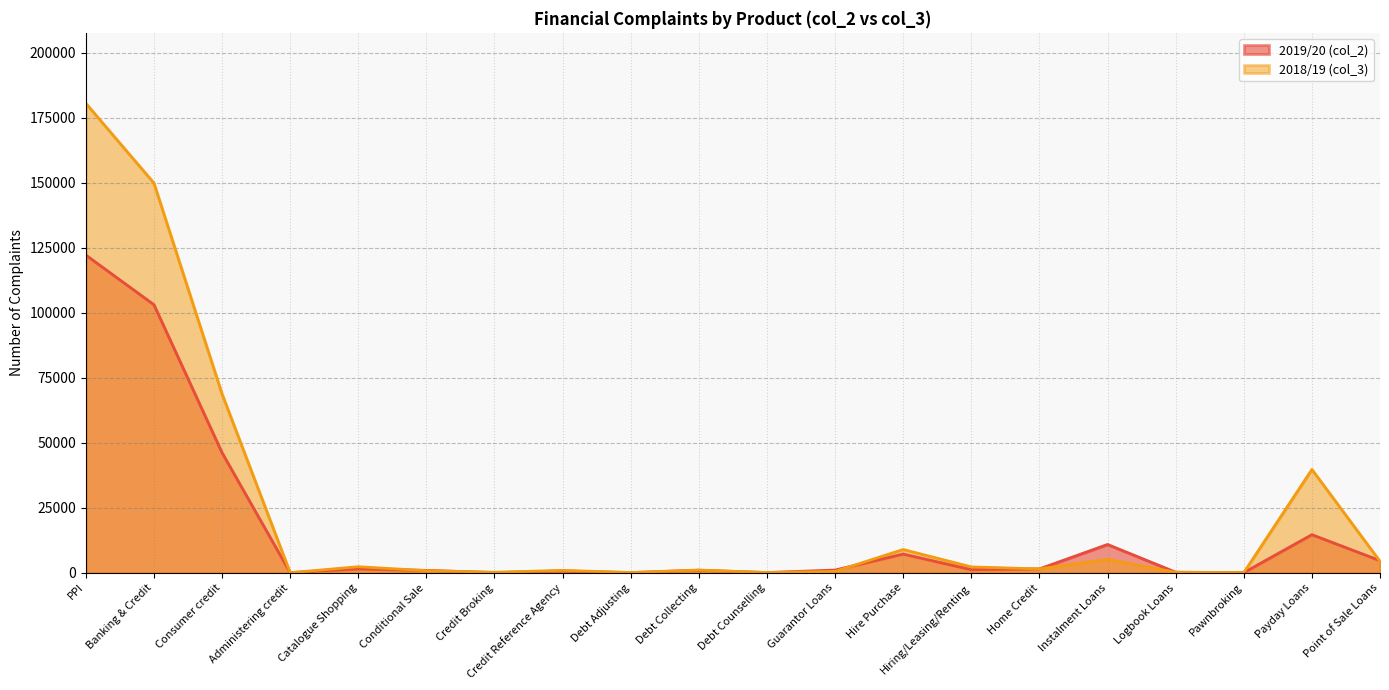

What is the label of the 2nd point from the left?

Banking & Credit